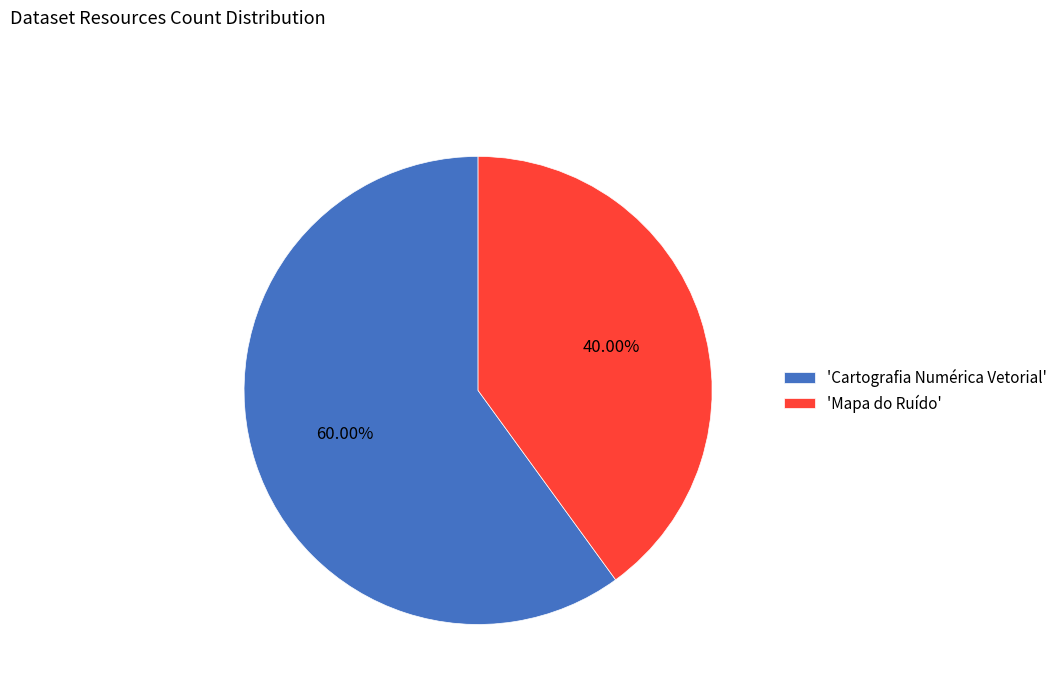

Count the number of slices in the pie.

2